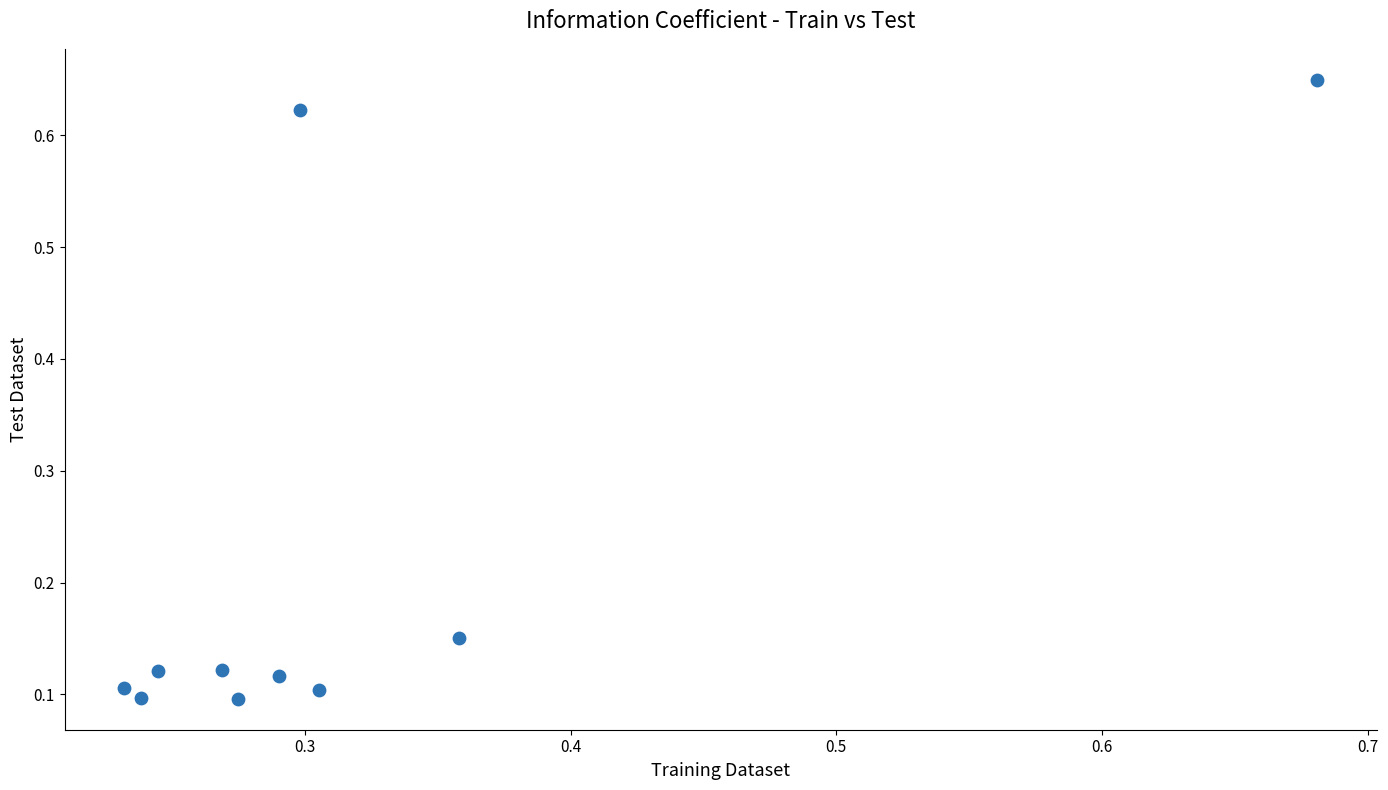

What is the range of X values (max minus min)?

0.4